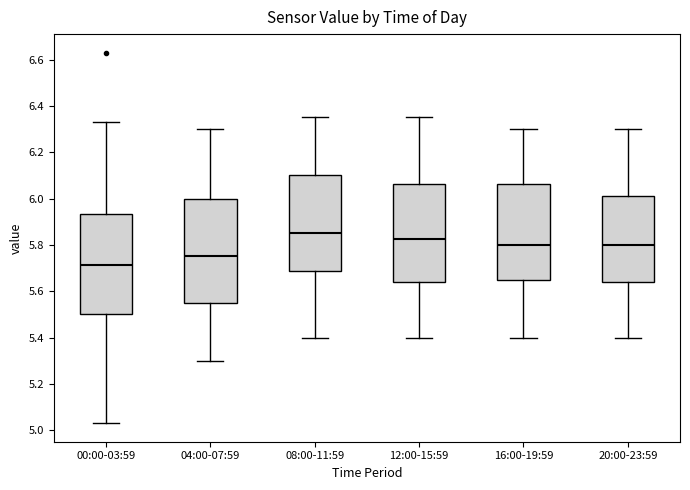

Which box's median line is the highest?

08:00-11:59